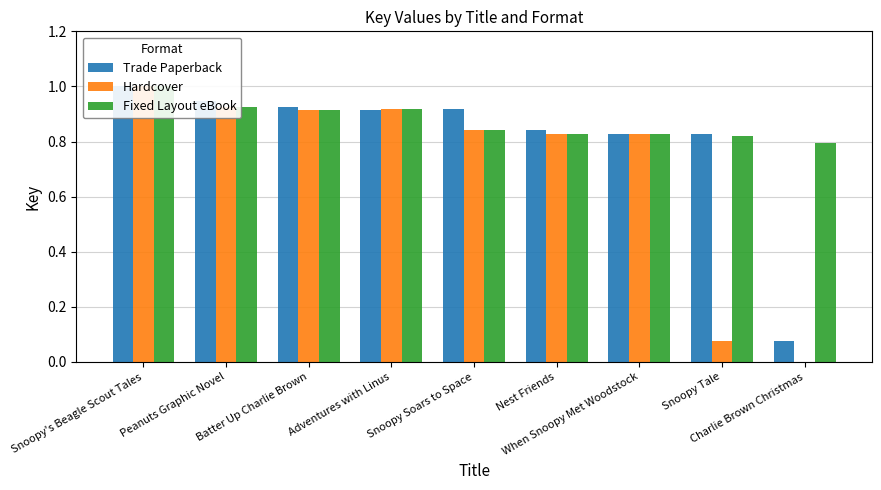

Reading left to right, what are all the values shown in this chart?

Trade Paperback: 1.0	0.9	0.9	0.9	0.9	0.8	0.8	0.8	0.1
Hardcover: 1.0	0.9	0.9	0.9	0.8	0.8	0.8	0.1	0.0
Fixed Layout eBook: 1.0	0.9	0.9	0.9	0.8	0.8	0.8	0.8	0.8